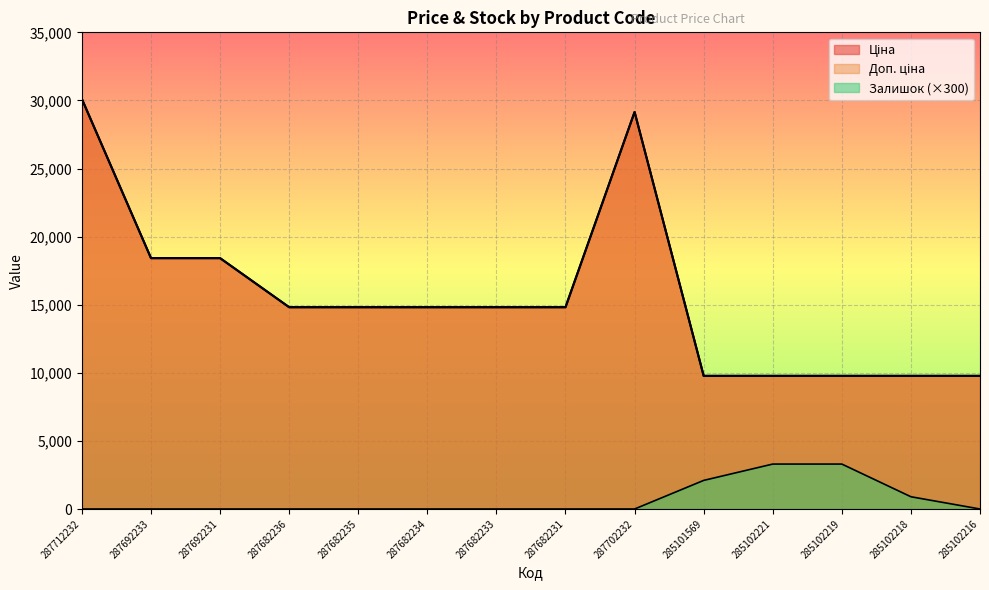

True or false: Залишок and Ціна cross at least once.

False